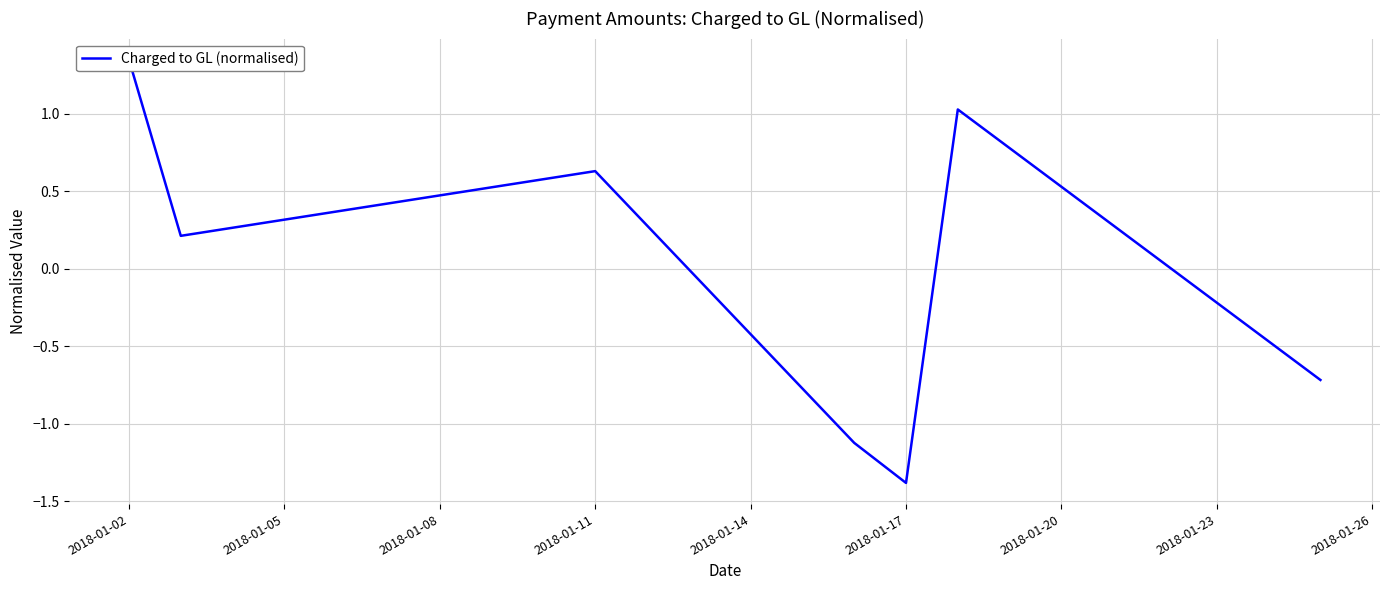

Count the number of values greater than 0.

4